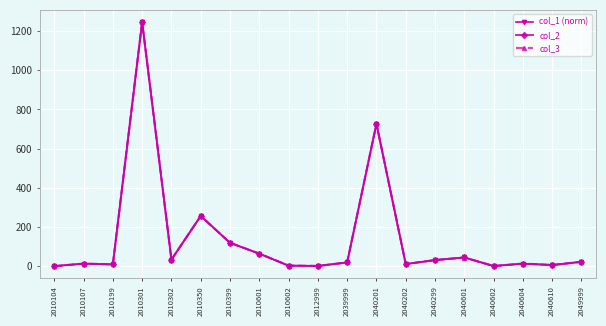

Does the chart have visible grid lines?

Yes